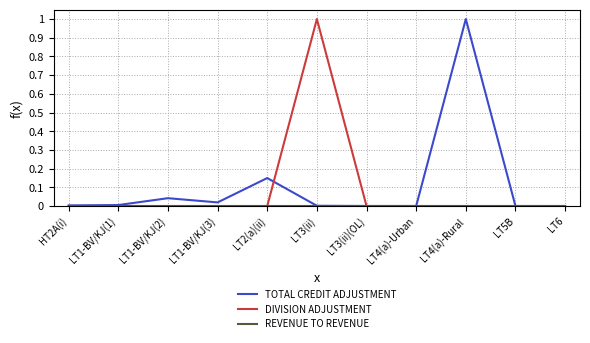

Between LT1-BV/KJ(1) and LT3(ii), which series saw the biggest shift?

DIVISION ADJUSTMENT